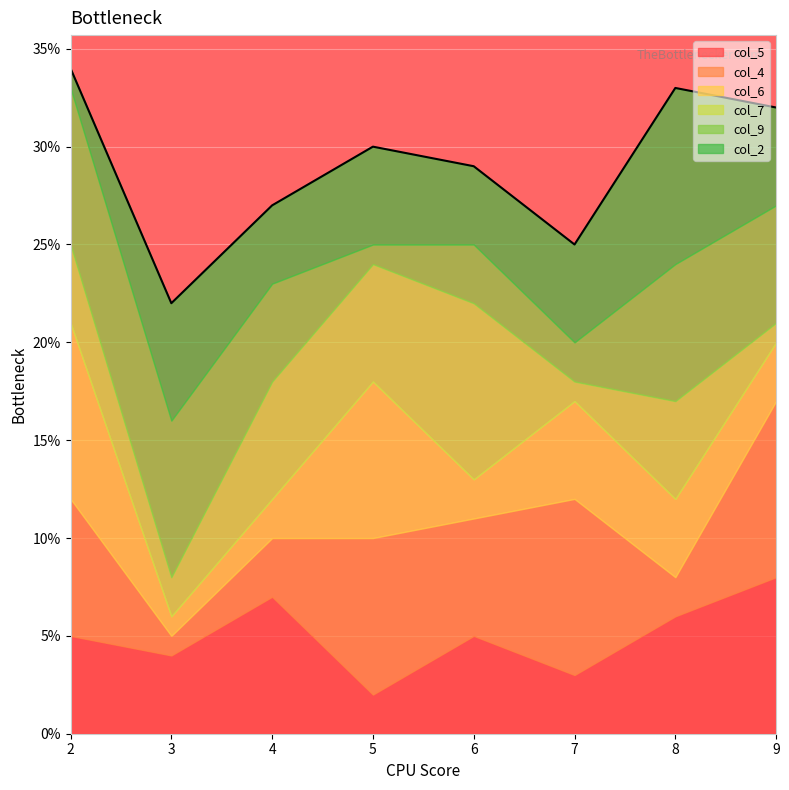

What is the sum of all col_4 values?

45